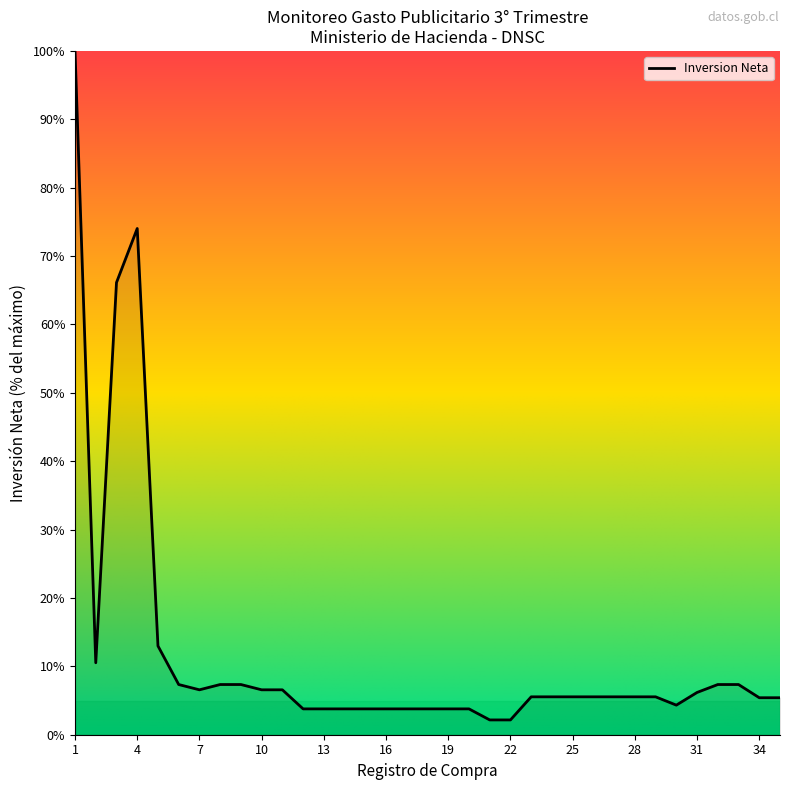

What is the greatest value displayed?

100.0